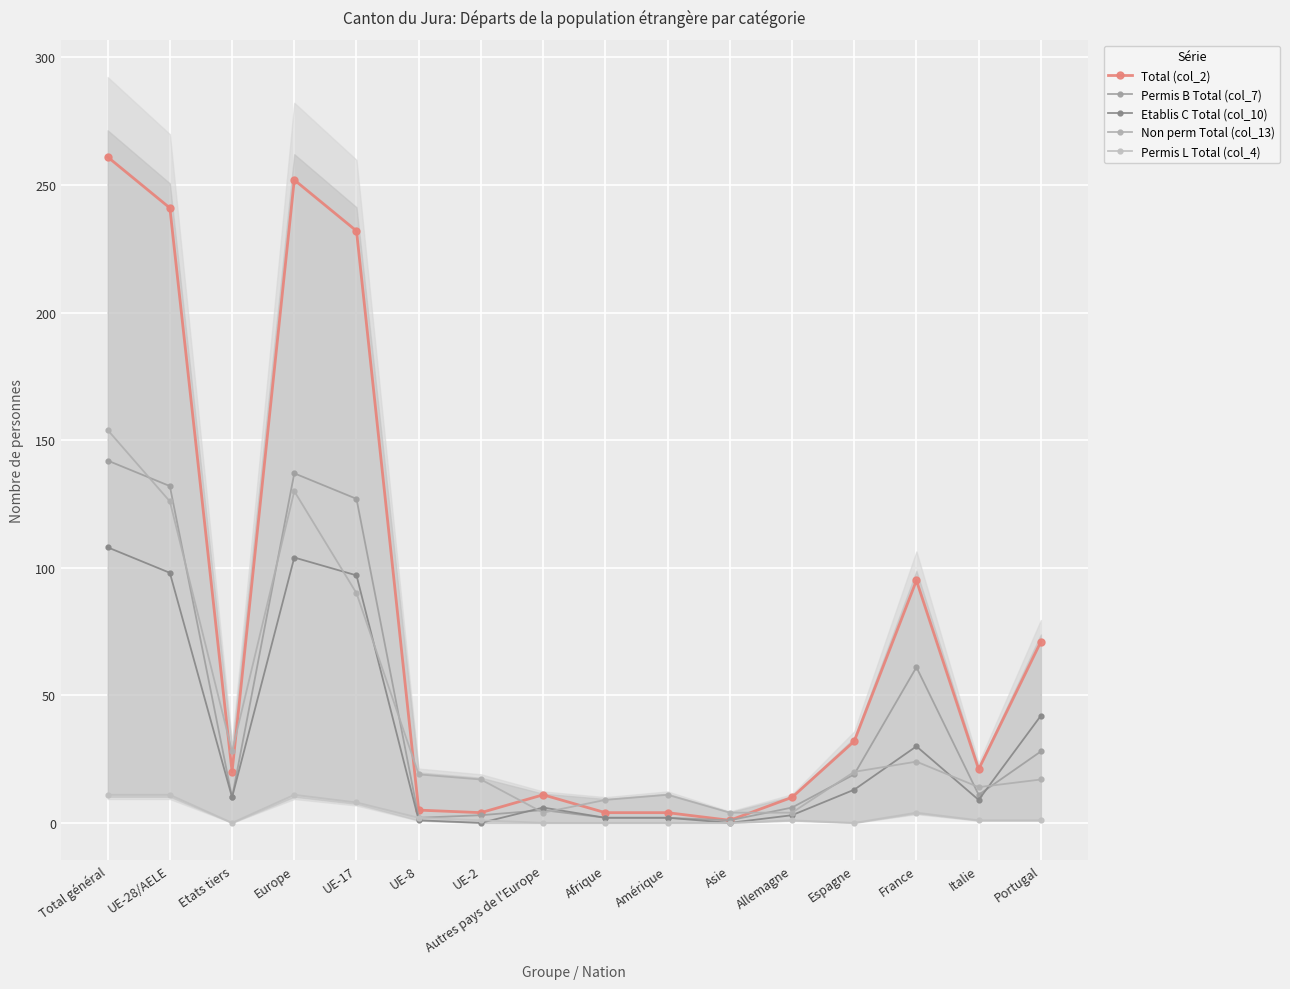

What are all the series names shown in the legend?

Total (col_2), Permis B Total (col_7), Etablis C Total (col_10), Non perm Total (col_13), Permis L Total (col_4)